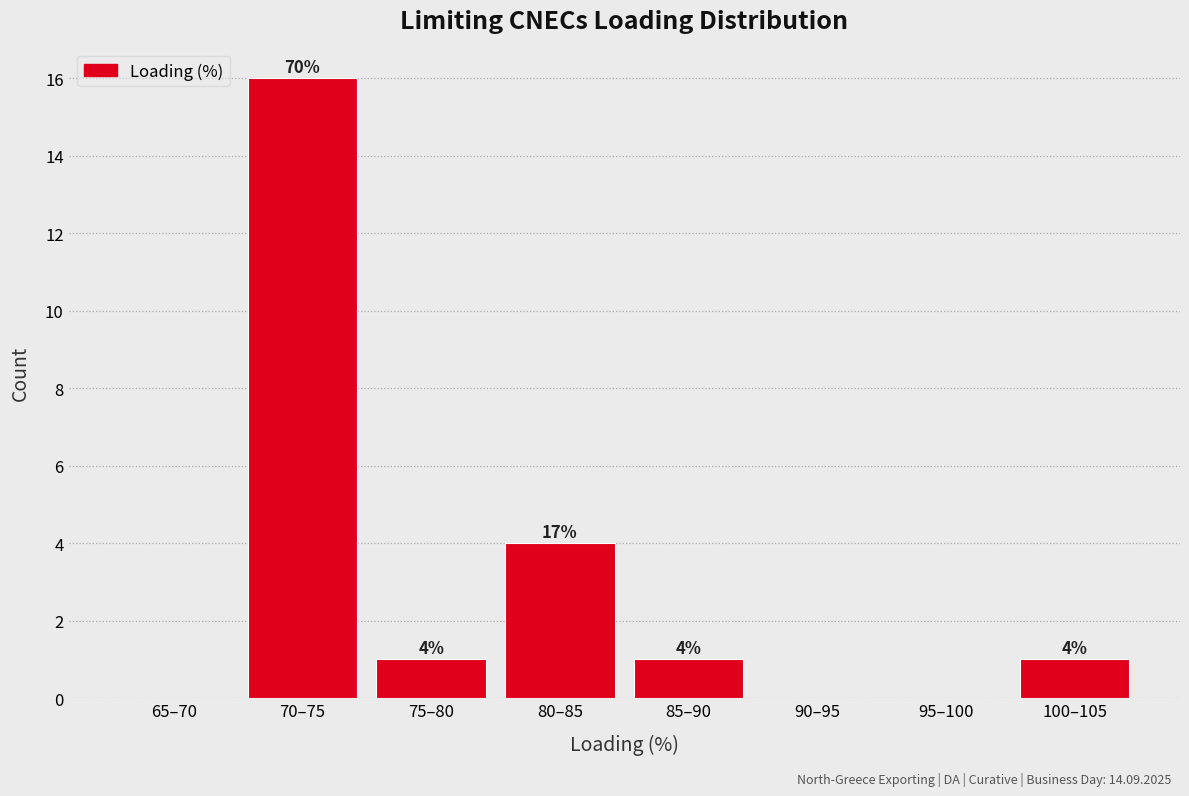

Reading left to right, what are all the values shown in this chart?

65–70=0	70–75=16	75–80=1	80–85=4	85–90=1	90–95=0	95–100=0	100–105=1